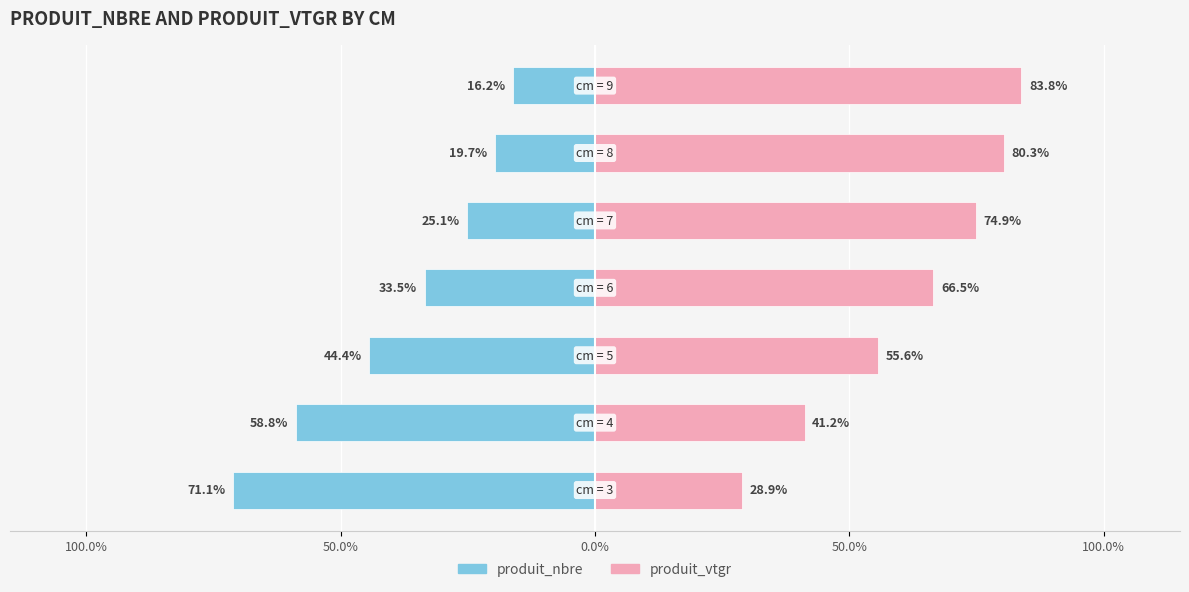

How many bars are there in total?

14